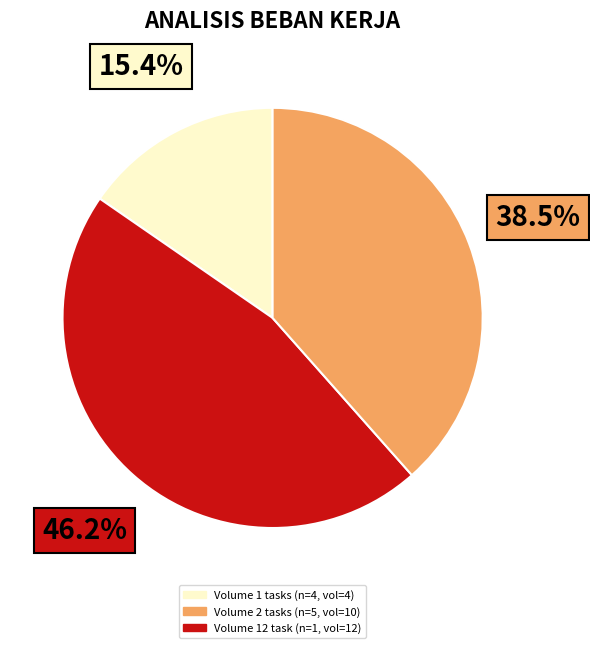

Is there any slice that represents more than half of the pie?

No